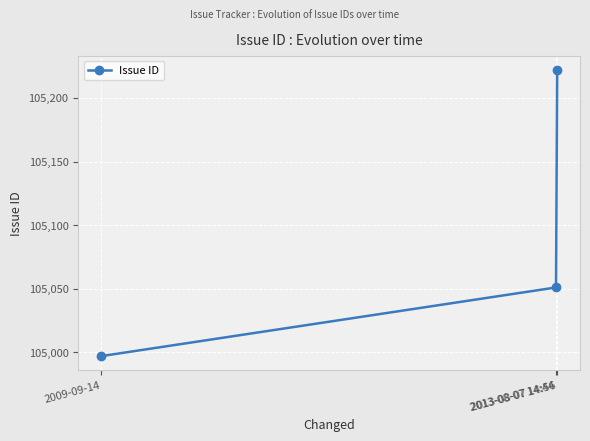

At which label is the value closest to 105109?

2013-08-07 14:44